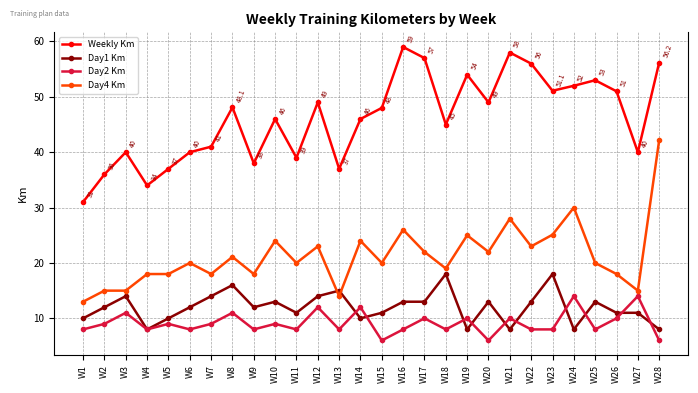

What is the value of the Day2 Km point at the 19th from the left?

10.0